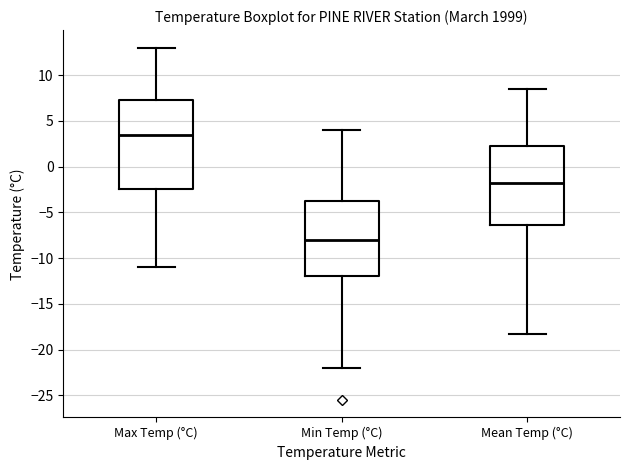

Which box has the highest median line?

Max Temp (°C)